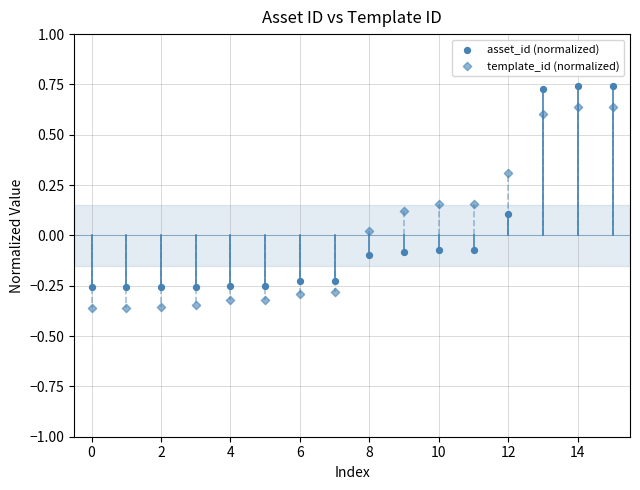

How many data points are displayed?

32